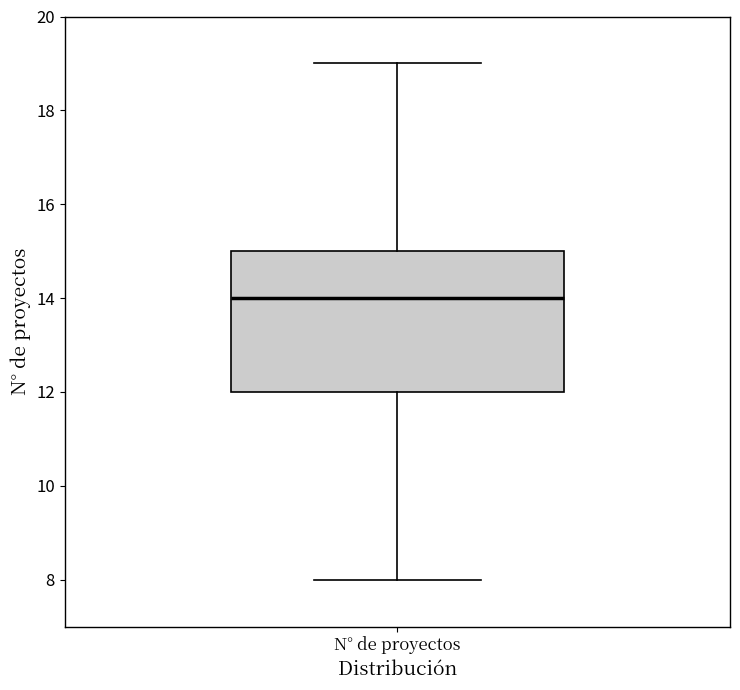

Where is the lower edge of the box for N° de proyectos on the y-axis? The values are not printed on the chart, so give them approximately, as read against the axis.

12